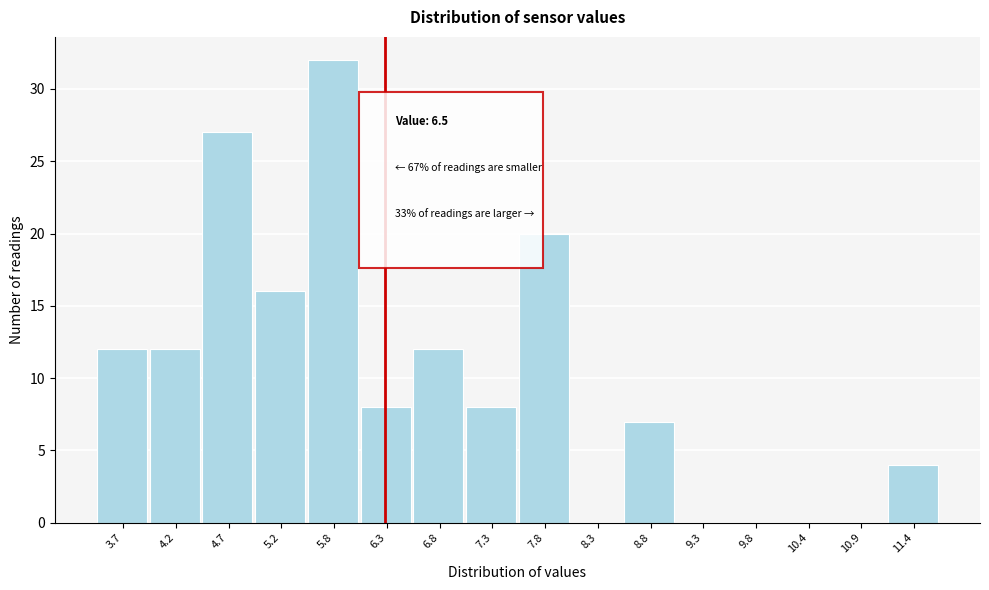

Reading left to right, transcribe all the data shown in this chart.

3.7=12	4.2=12	4.7=27	5.2=16	5.8=32	6.3=8	6.8=12	7.3=8	7.8=20	8.3=0	8.8=7	9.3=0	9.8=0	10.4=0	10.9=0	11.4=4